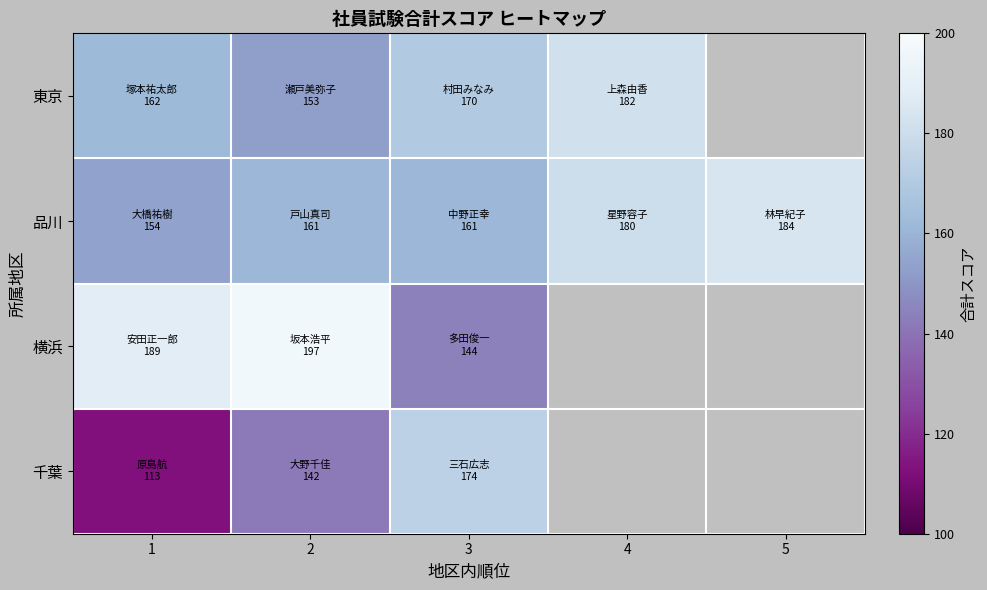

What is the sum of all 品川 values?

840.0